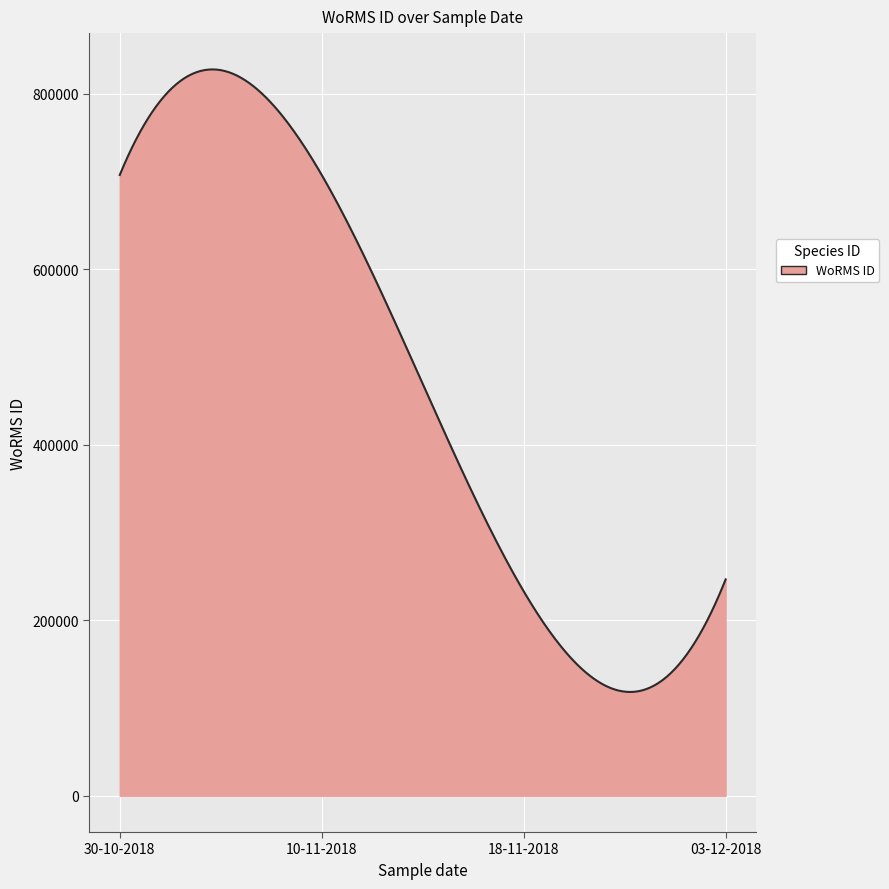

What is the minimum value shown in the chart?

118265.4